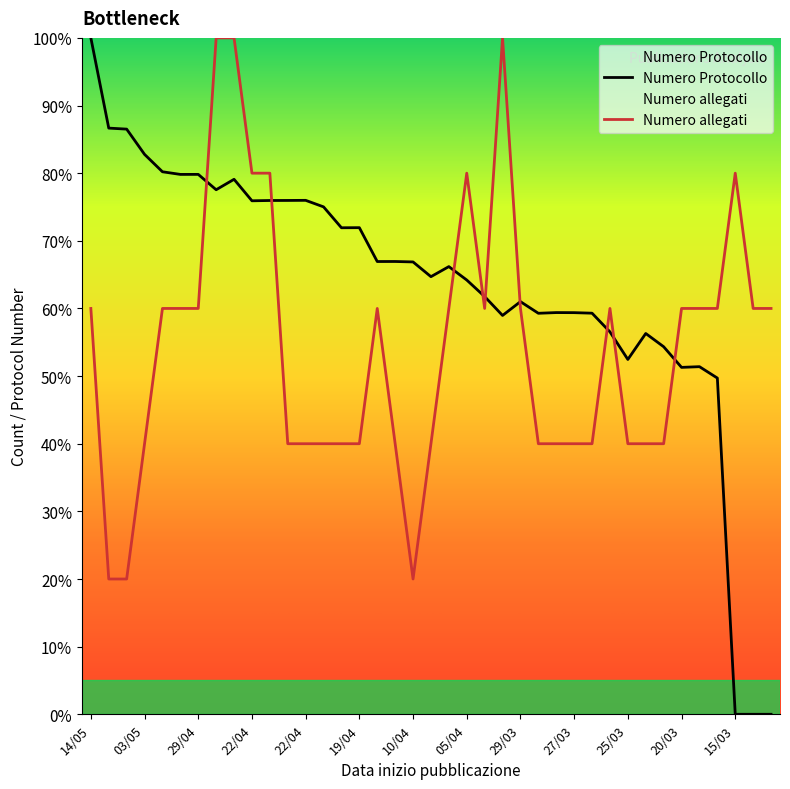

How many interior local valleys does the Numero Protocollo series have?

10